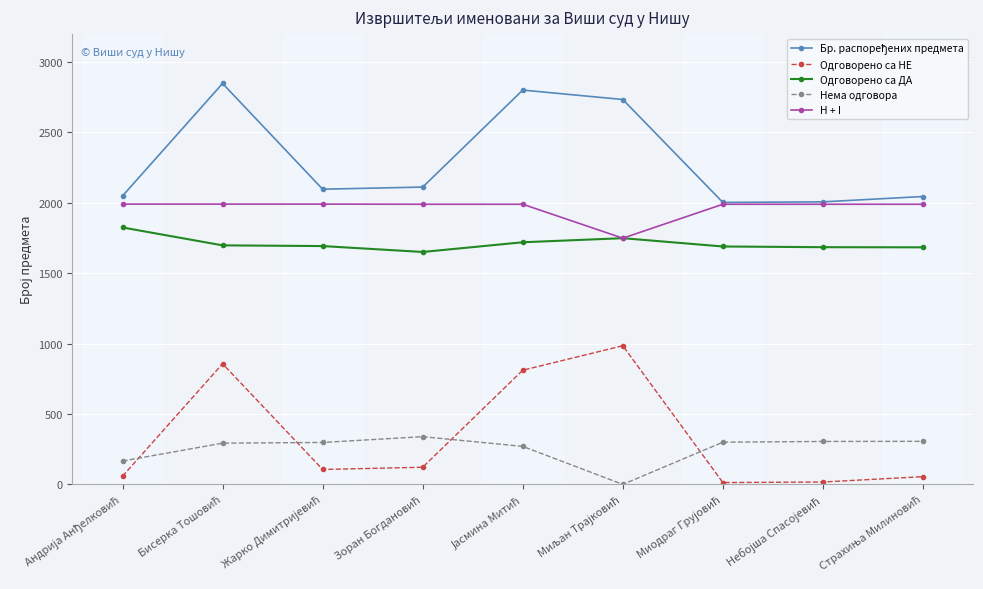

How many data points does each series have?

9